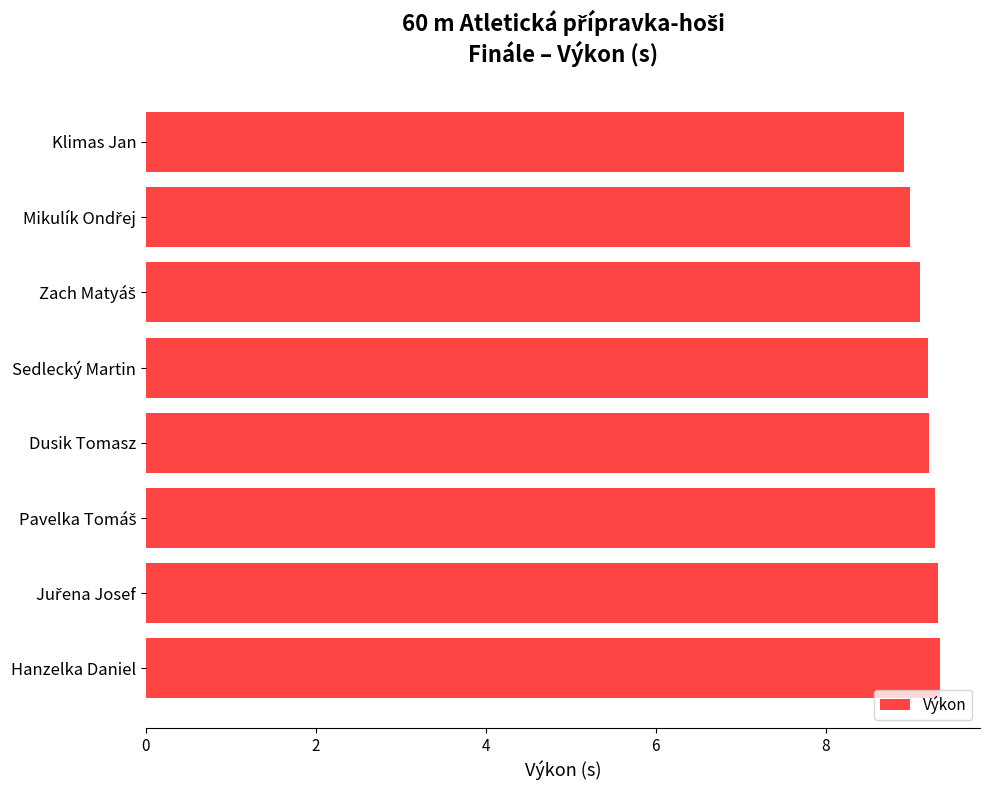

The value at Klimas Jan is 4.1. True or false?

False